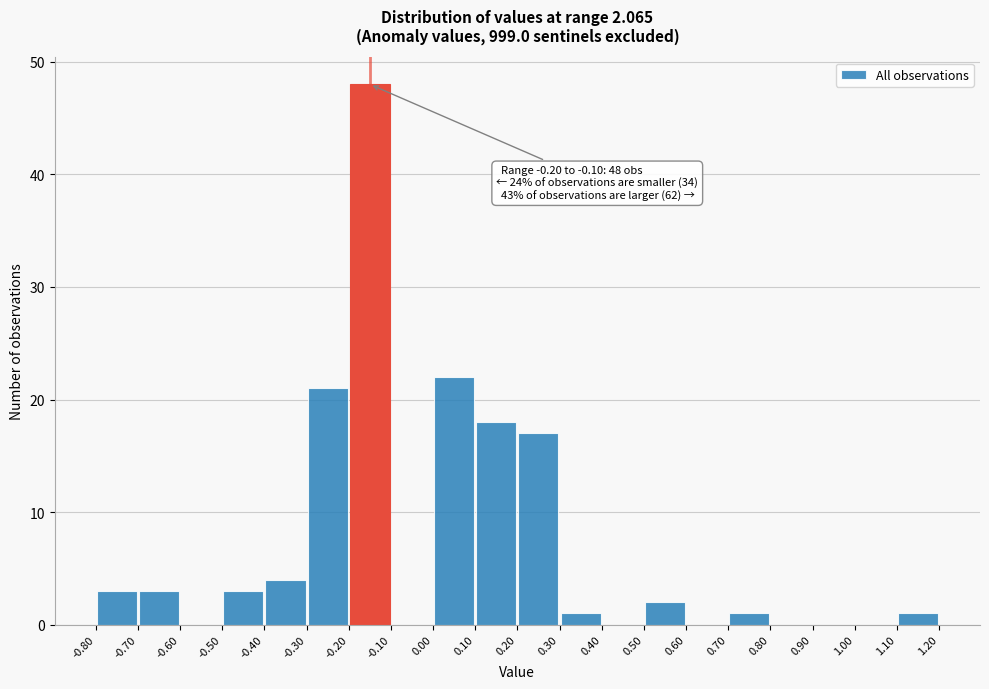

Which range on the x-axis has the tallest bar?

-0.20 to -0.10